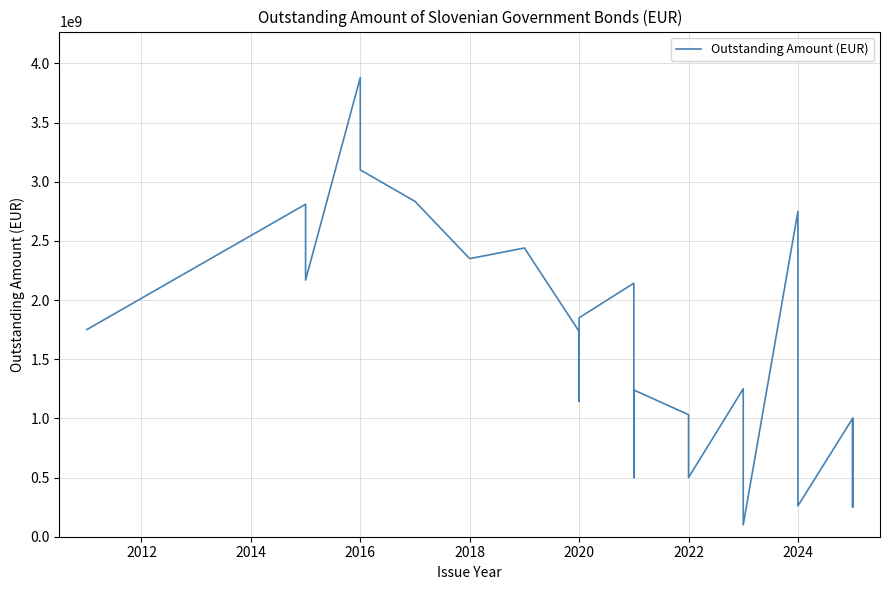

Reading right to left, extract all data points from this chart.

1000000000	250000000	1000000000	261000000	2750000000	100000000	1250000000	500000000	1031300000	1239946000	500000000	2142508000	1850000000	1143737000	1735000000	2440000000	2350000000	2833778000	3100000000	3880919000	2168598000	2809605000	1750000000